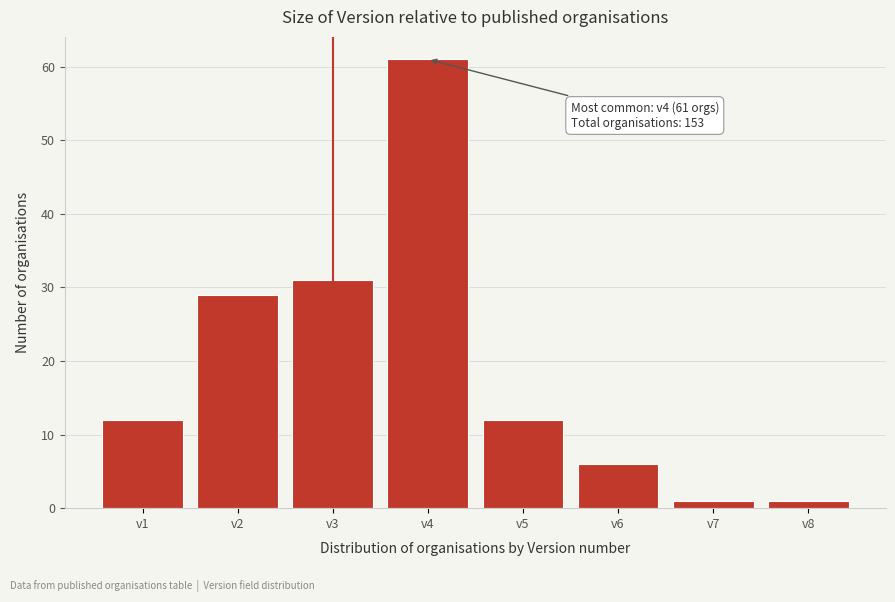

Reading left to right, what are all the values shown in this chart?

v1=12	v2=29	v3=31	v4=61	v5=12	v6=6	v7=1	v8=1